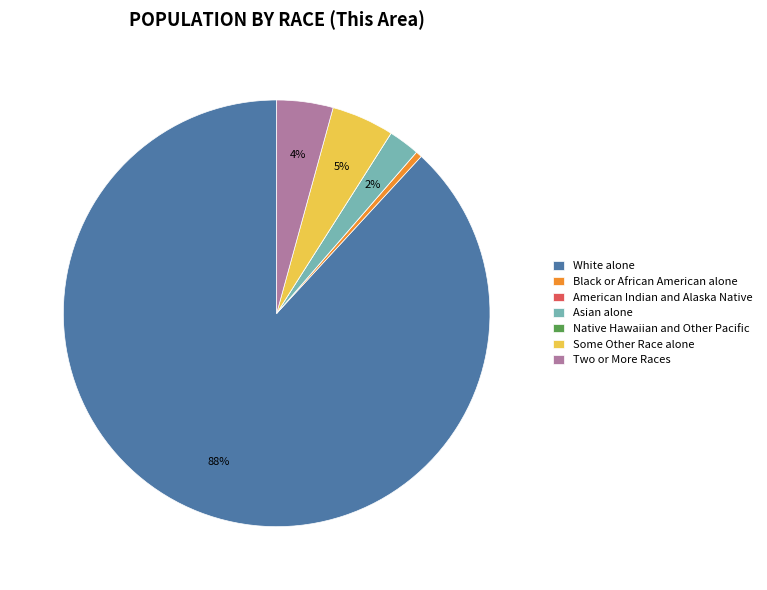

Is Asian alone the majority of the pie?

No